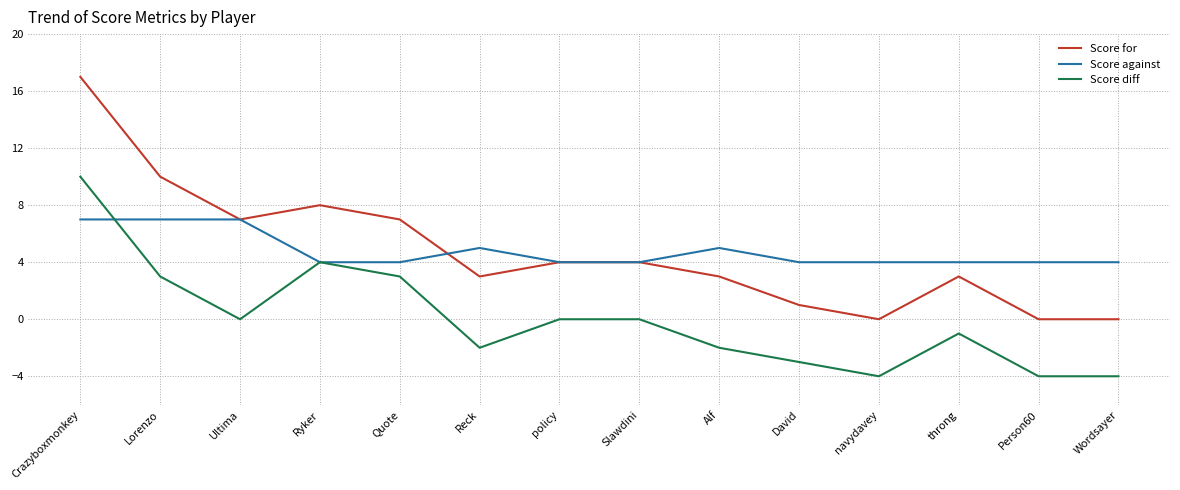

Is it true that Score diff equals -2 at navydavey?

False